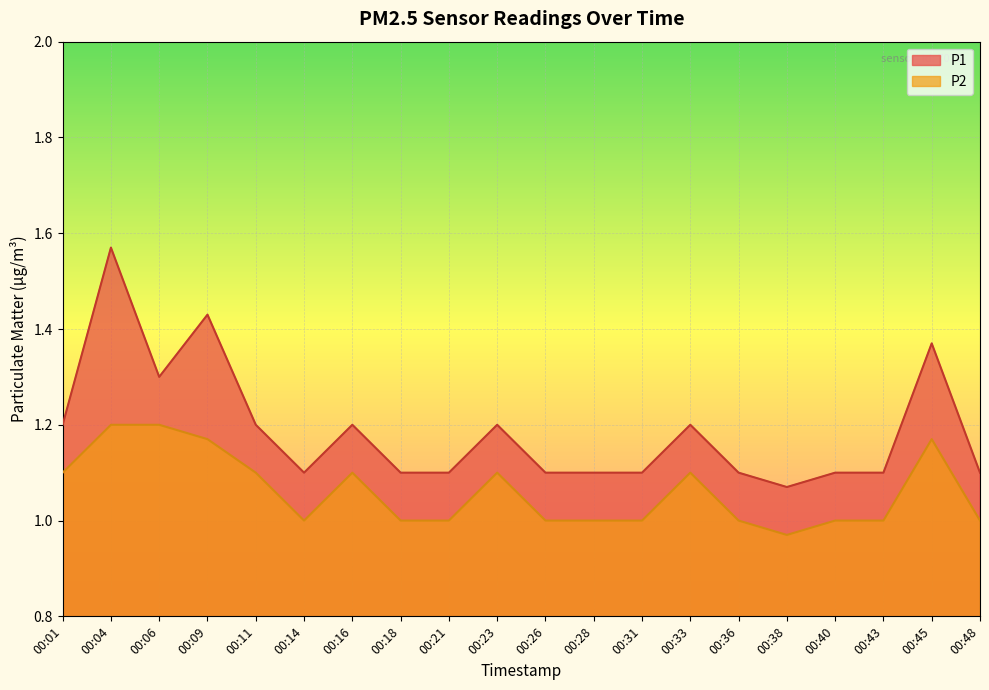

How many lines are shown in the chart?

2